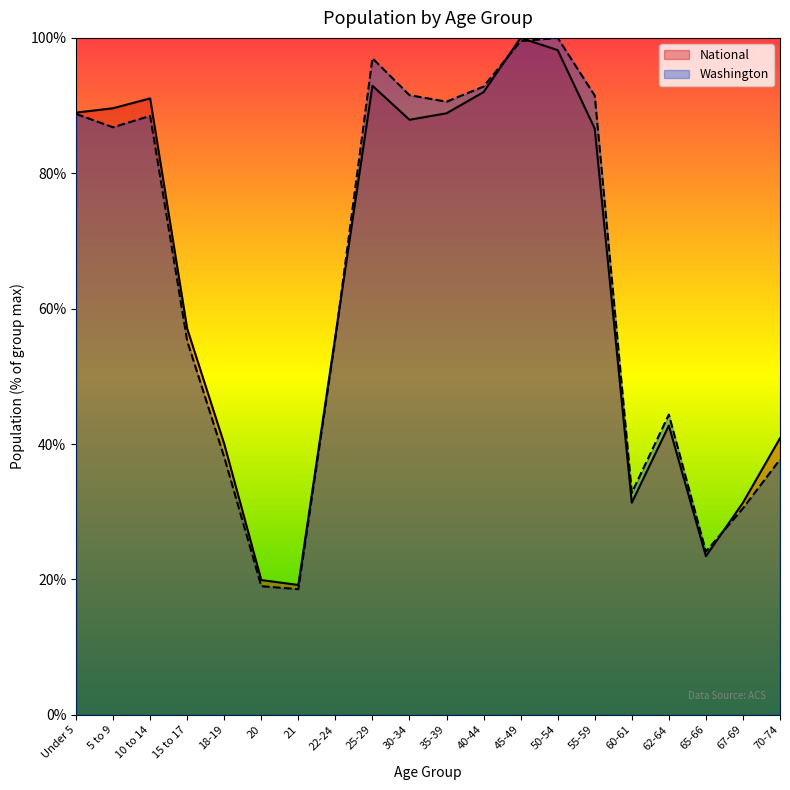

Between which two adjacent categories do National and Washington first intersect?

22-24 and 25-29